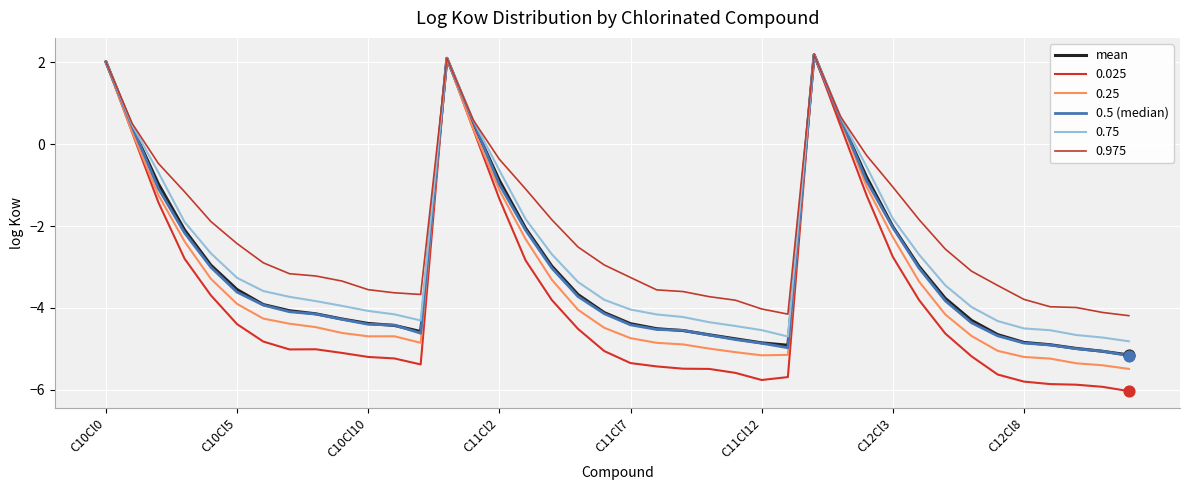

At how many categories does at least one series exceed 0?

6